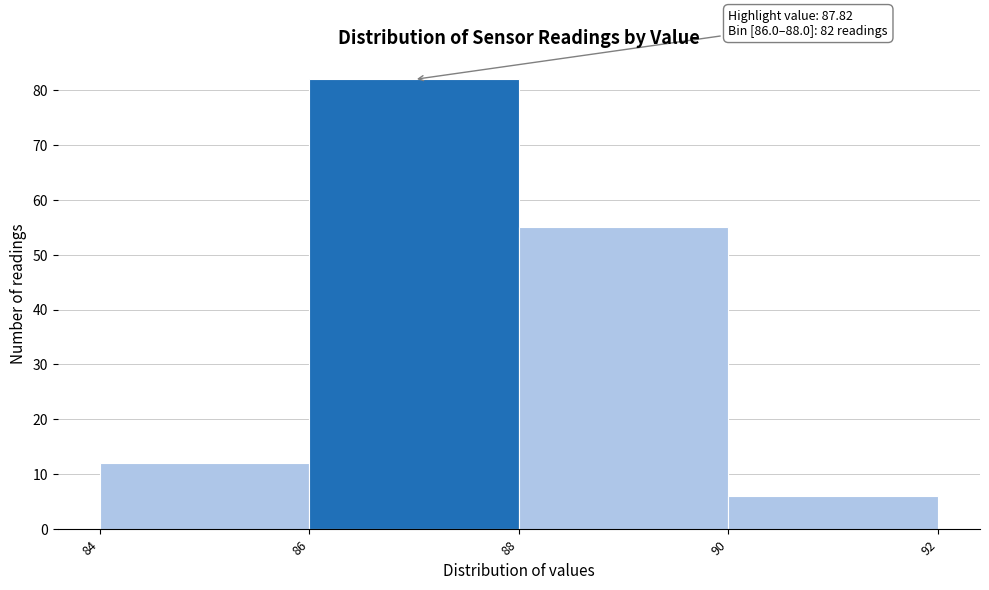

Over which range of the x-axis is the bar tallest?

86 to 88